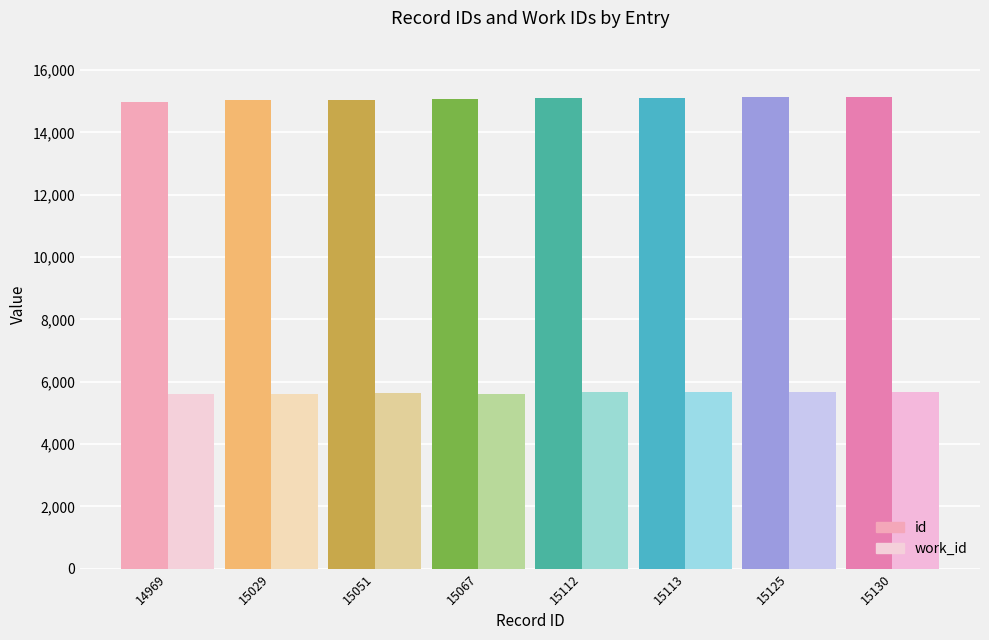

Between 15125 and 15029, which is larger?

15125